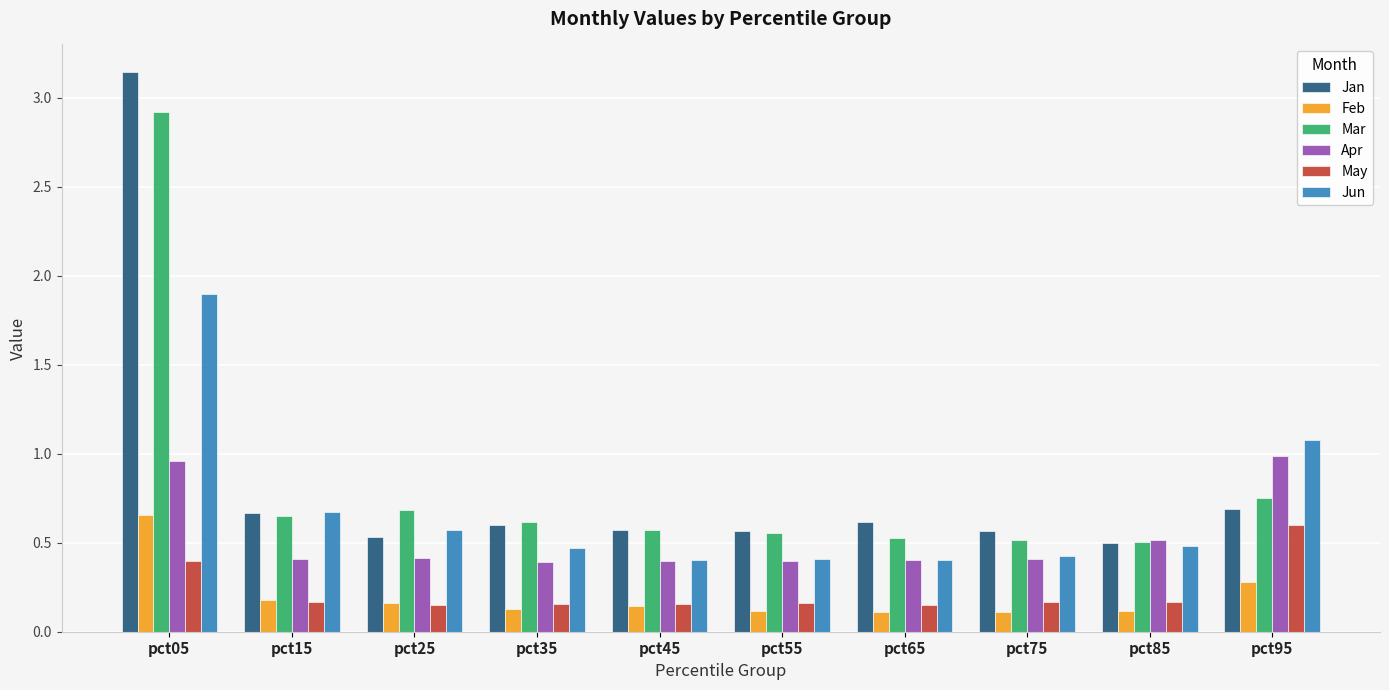

What is the total value across all series at pct45?

2.2